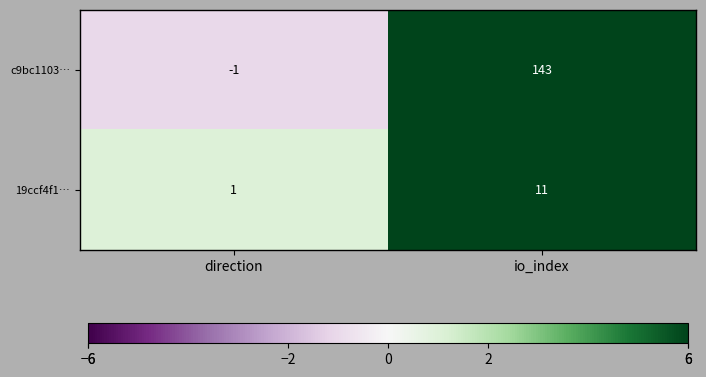

Reading left to right, what are all the values shown in this chart?

c9bc1103…: -1	143
19ccf4f1…: 1	11